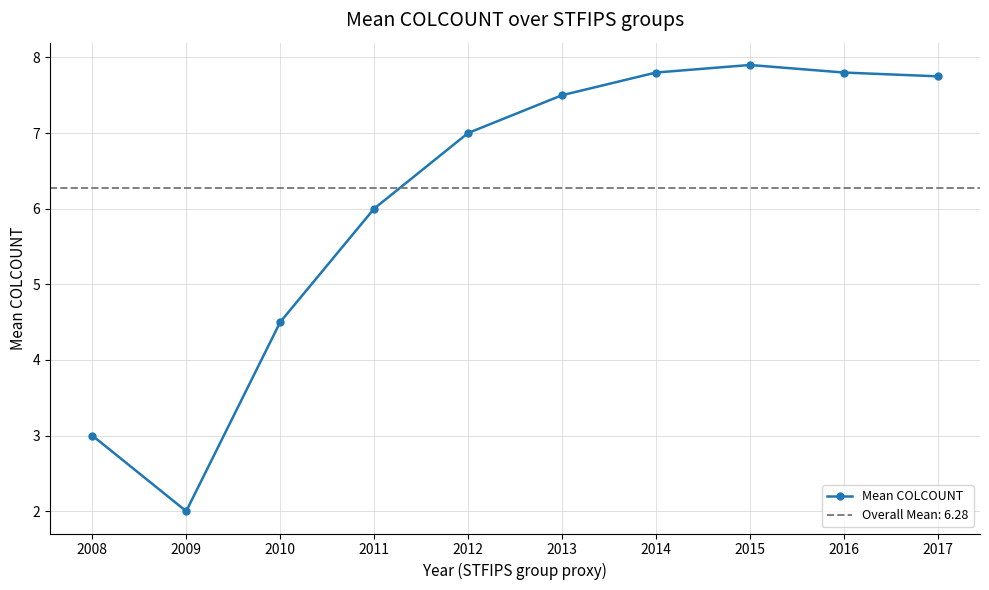

Reading left to right, extract all data points from this chart.

3.0	2.0	4.5	6.0	7.0	7.5	7.8	7.9	7.8	7.8